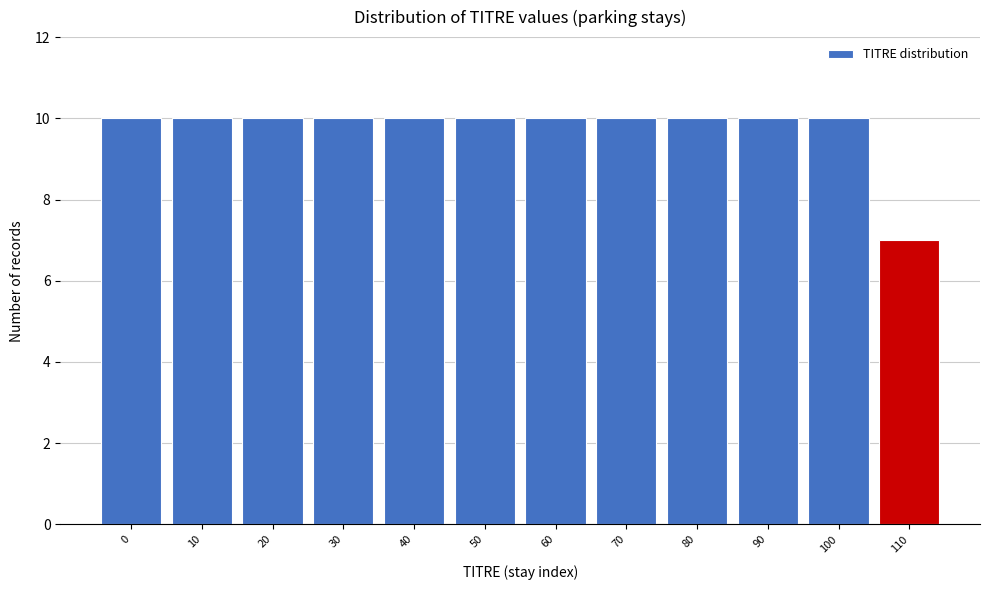

Reading left to right, transcribe all the data shown in this chart.

0=10	10=10	20=10	30=10	40=10	50=10	60=10	70=10	80=10	90=10	100=10	110=7